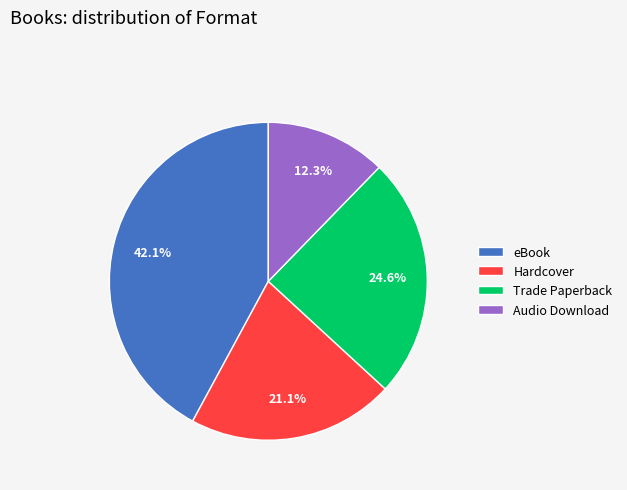

To the nearest percent, what is the difference between the largest and smallest slice percentages?

30%